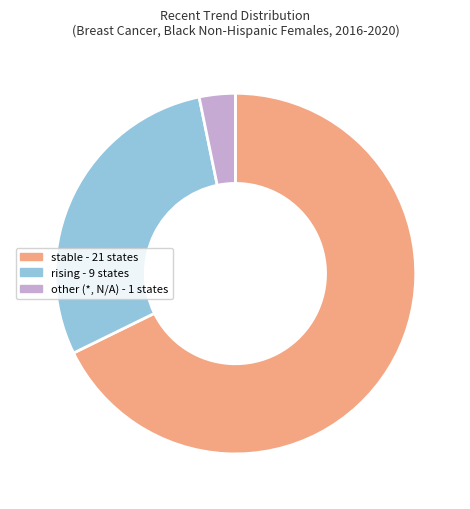

Does any single category account for the majority?

Yes